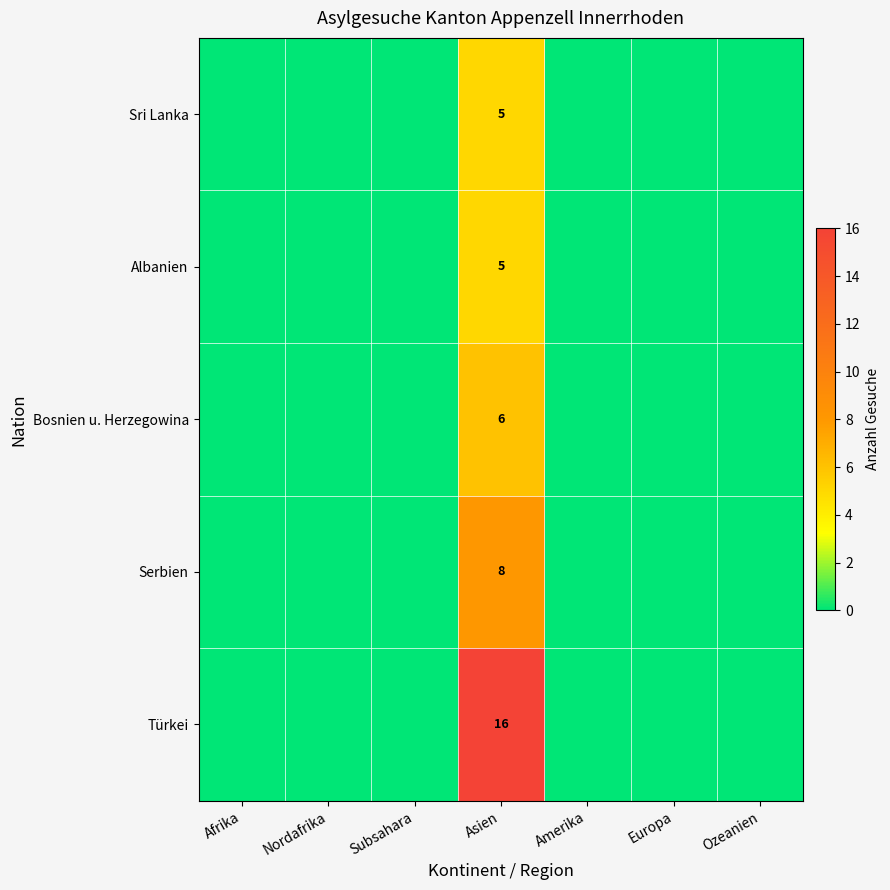

Which has a higher value, Nordafrika or Subsahara?

Nordafrika